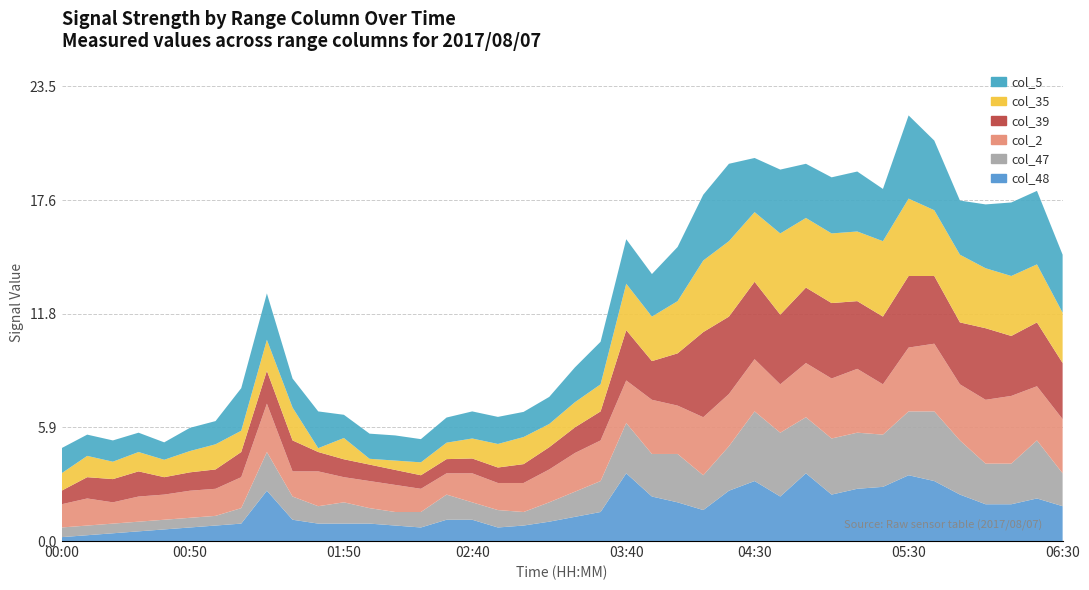

What is the sum of all col_5 (0.967) values?

88.5